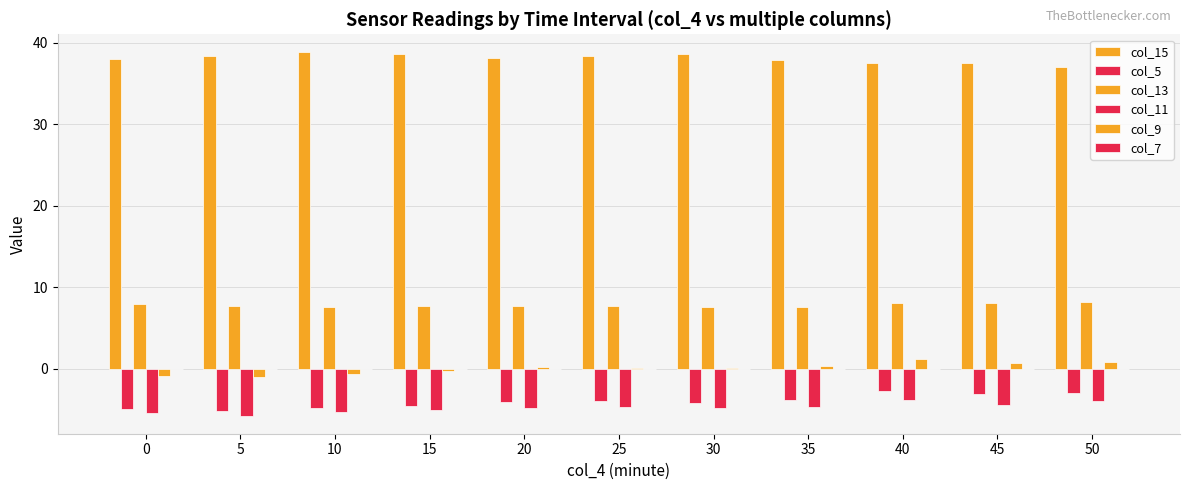

Are the bars grouped side by side (vs. stacked)?

Yes